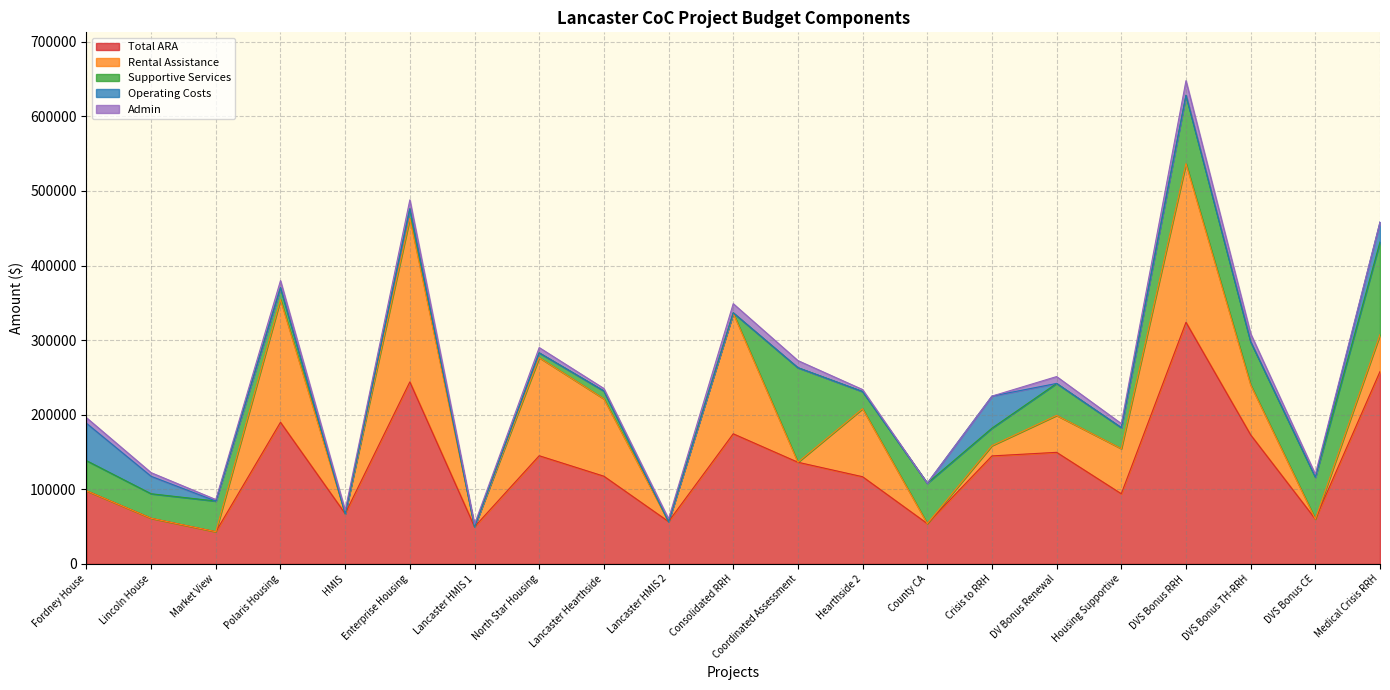

Which series has the largest total across all categories?

Total ARA